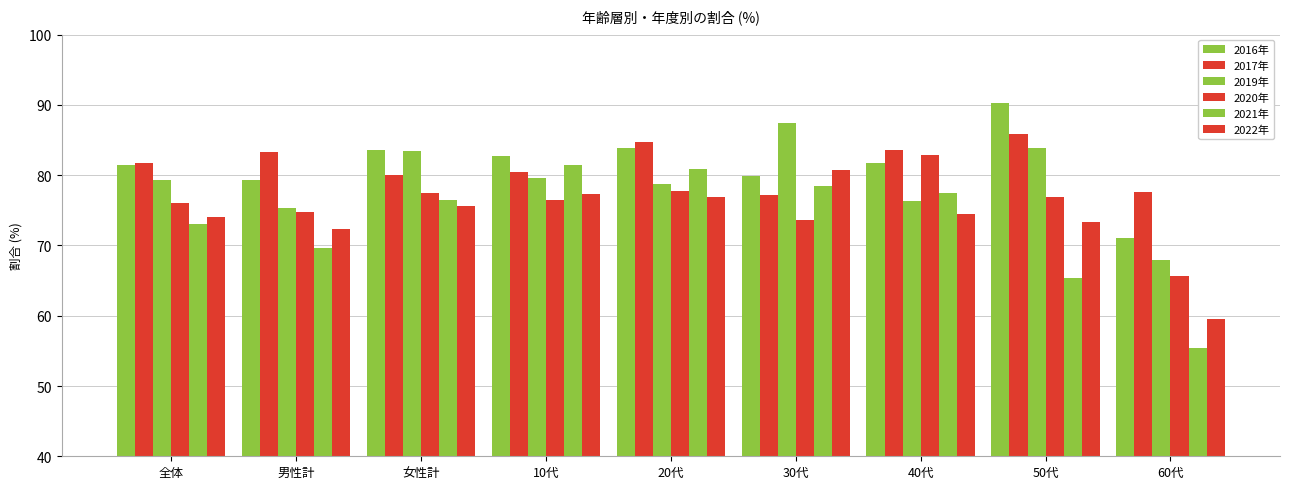

How many bars are there in total?

54